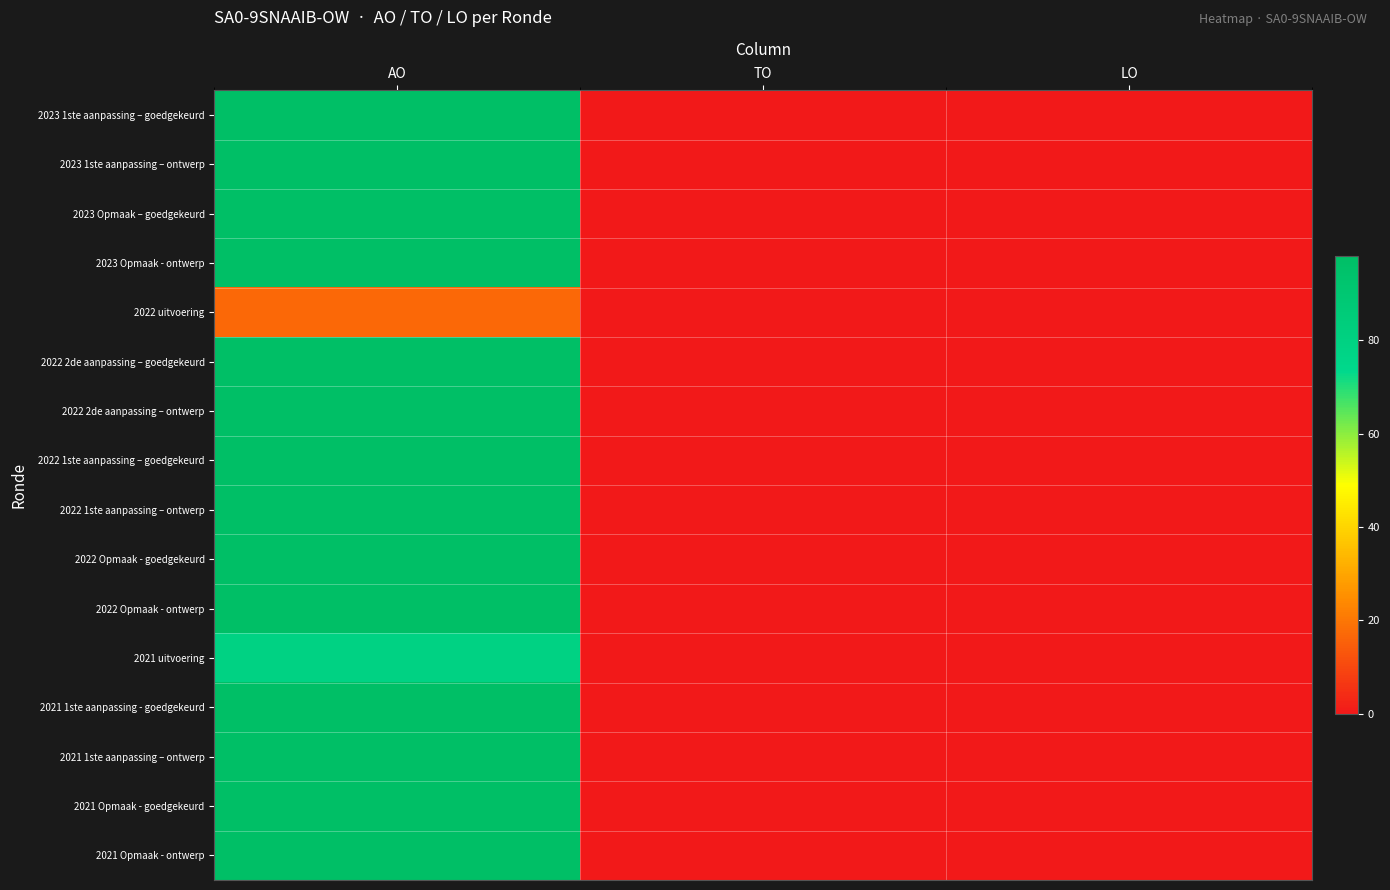

Which has a higher value, TO or AO?

AO